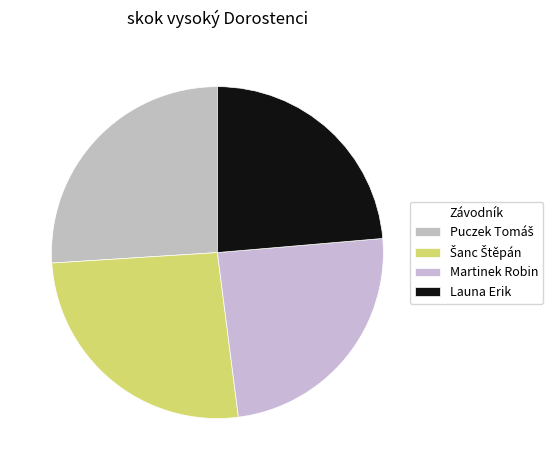

What is the ratio of the value at Šanc Štěpán to the value at Launa Erik?

1.1